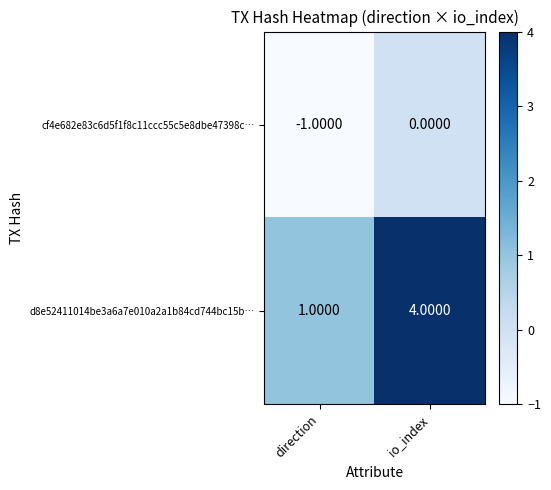

How many categories are shown in the chart?

2